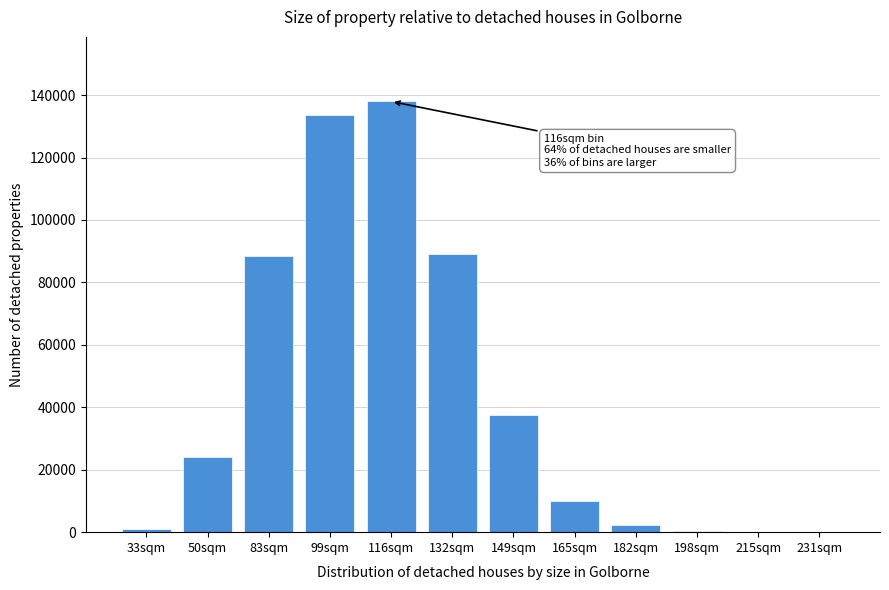

What is the change in value from 99sqm to 116sqm?

+4458